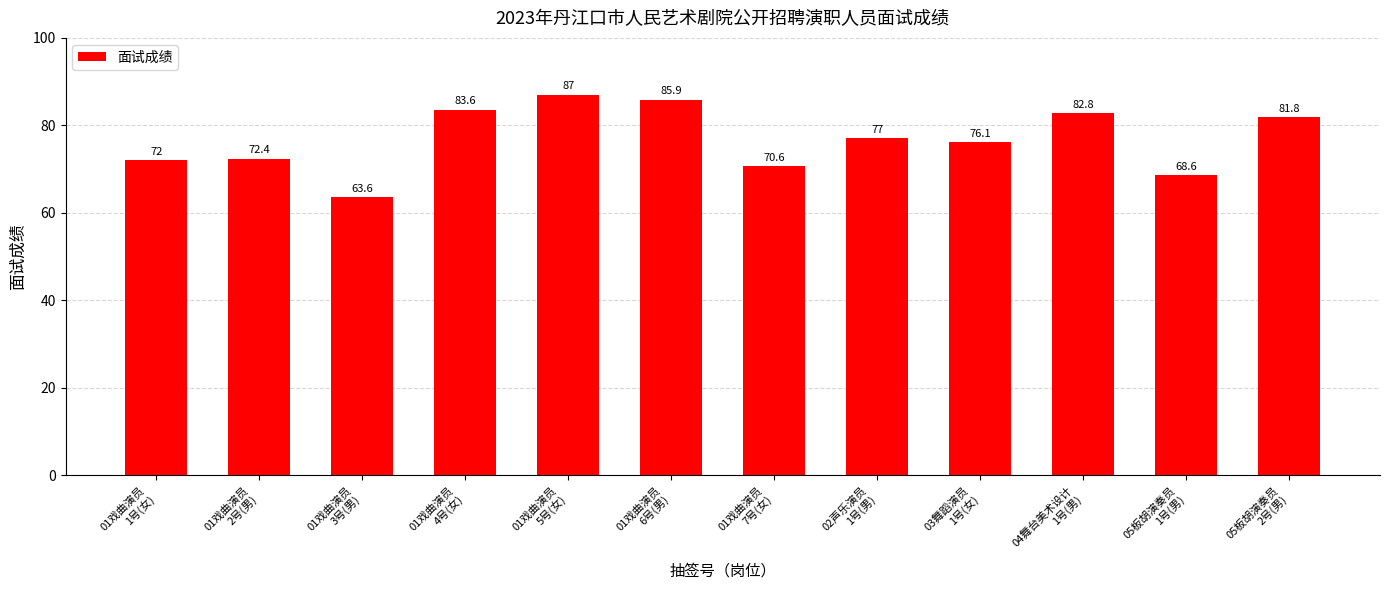

Where is the data nearest to the value 75?

03舞蹈演员
1号(女)